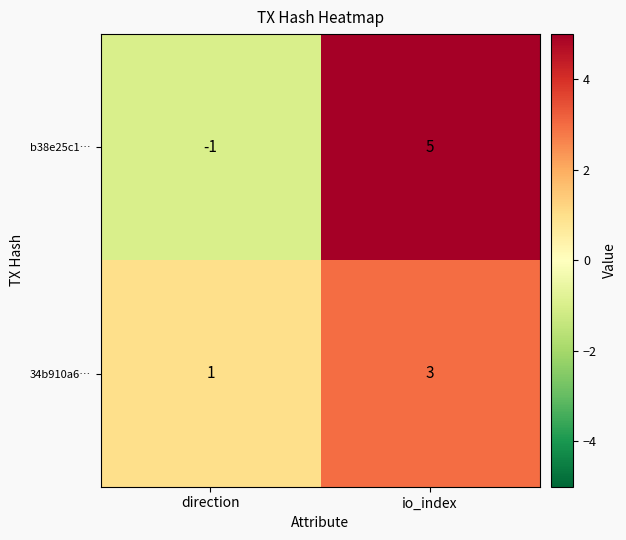

At which category does the chart reach its minimum across all series?

direction